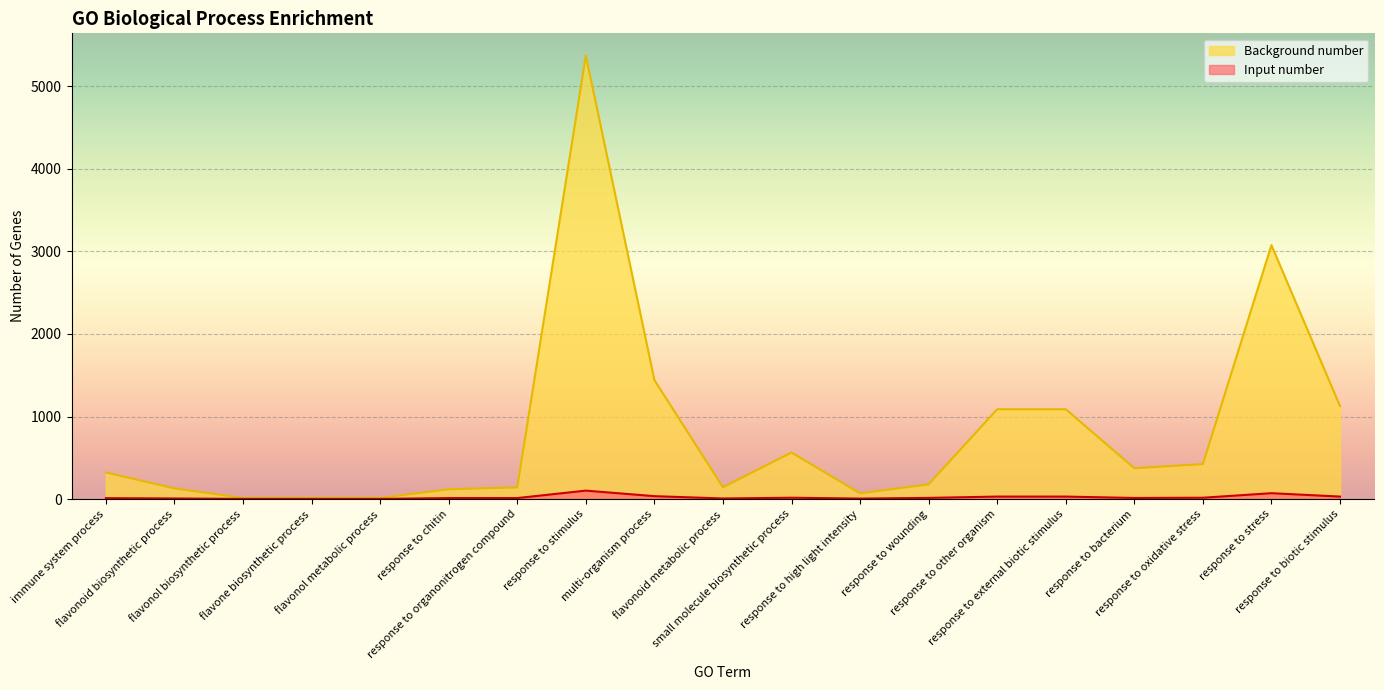

What is the label of the 12th point from the left?

response to high light intensity